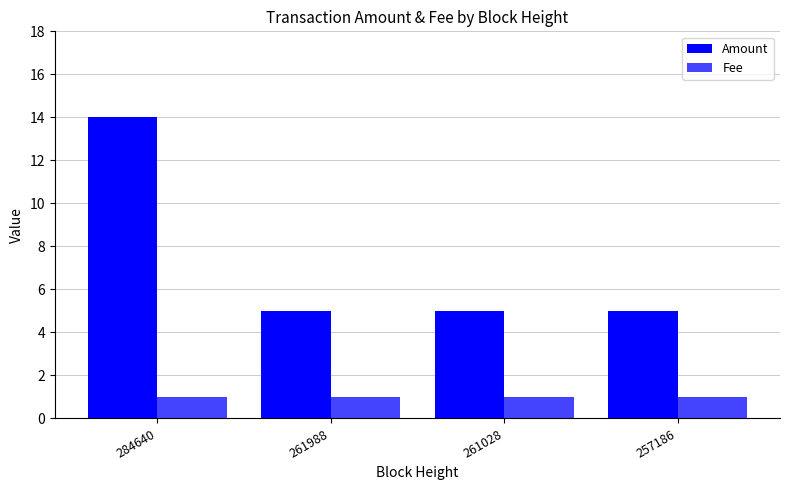

At which category is the sum across all series the highest?

284640